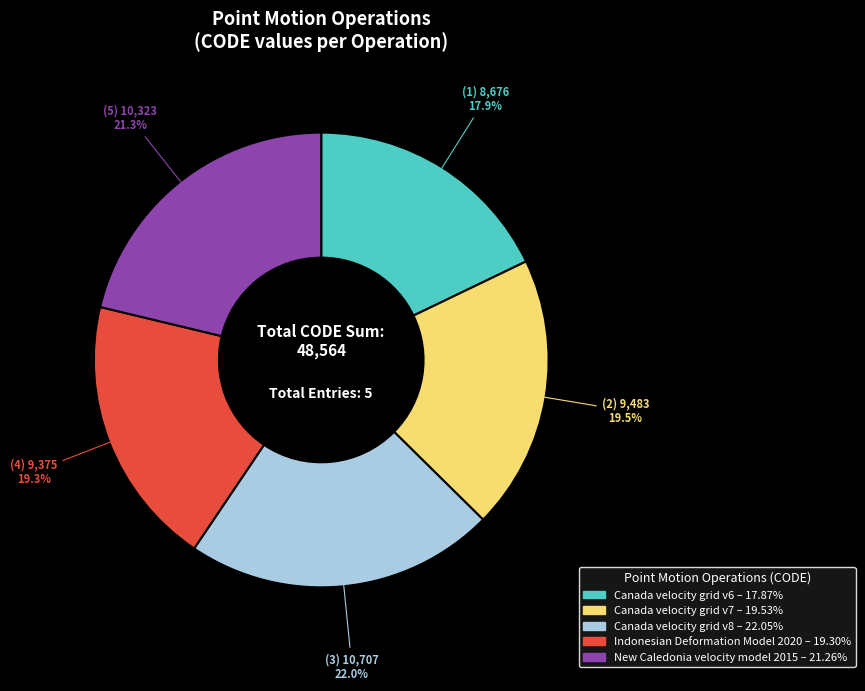

Is there a majority slice in this chart?

No